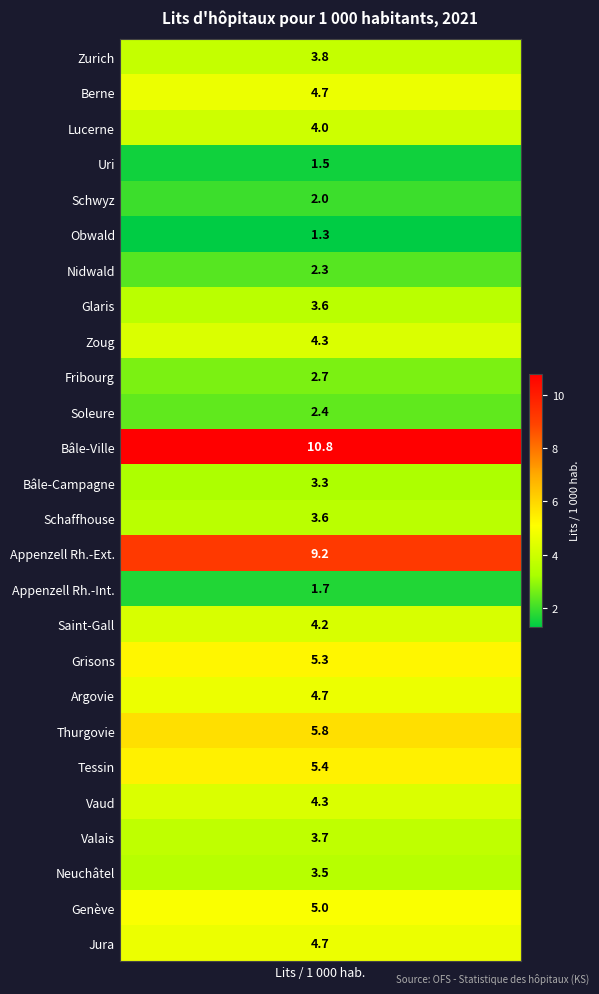

The value at 24 is 5.0. True or false?

True